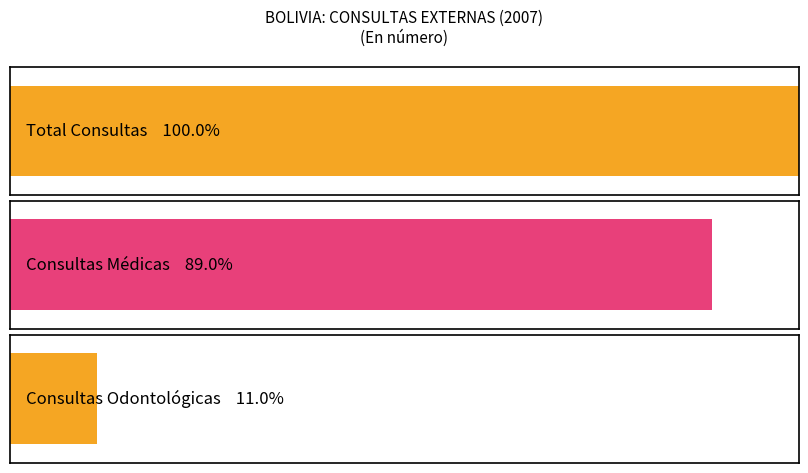

True or false: Total Consultas has a value of 2585248 at 2009.

False